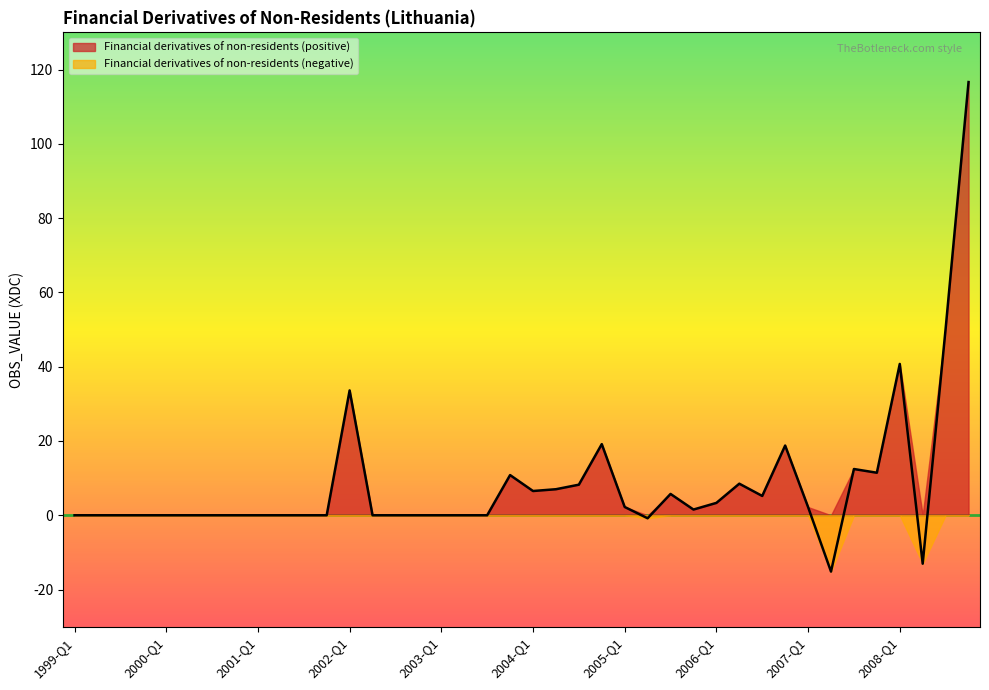

How many points are higher than both their immediate neighbors (excluding endpoints)?

8